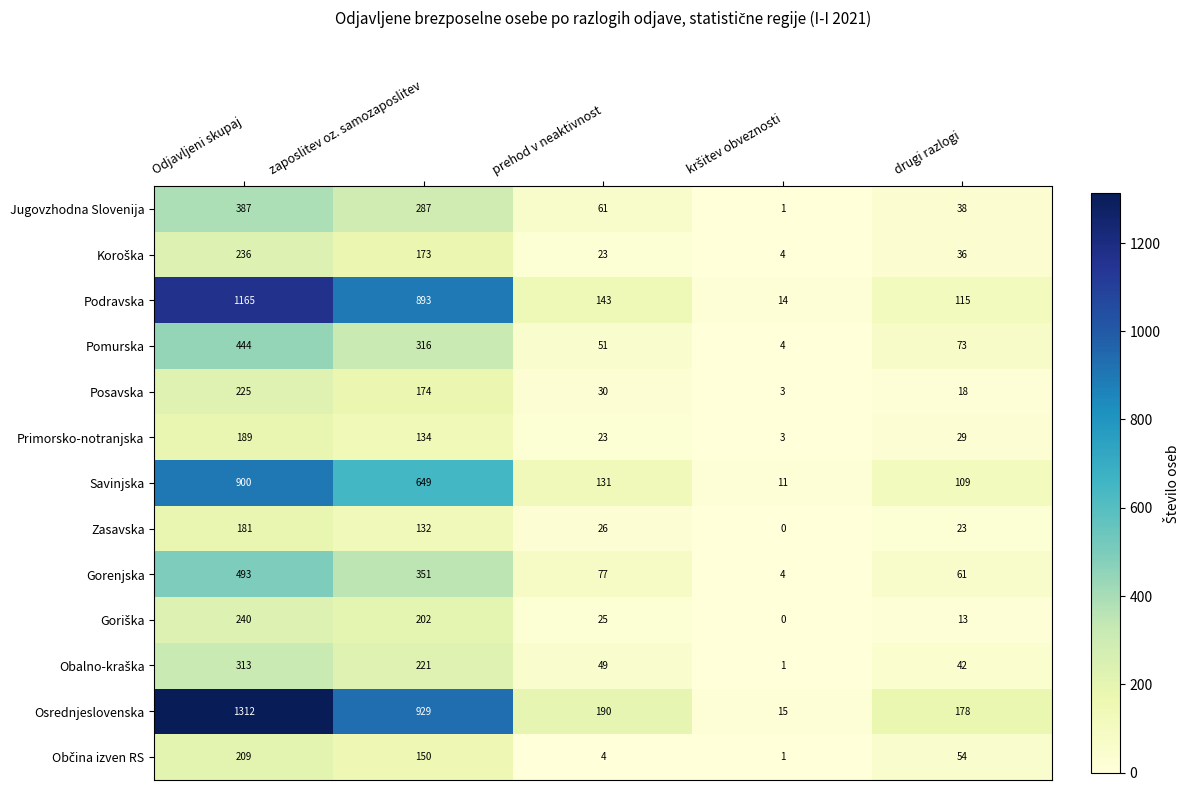

Is it true that Pomurska equals 444 at Odjavljeni skupaj?

True